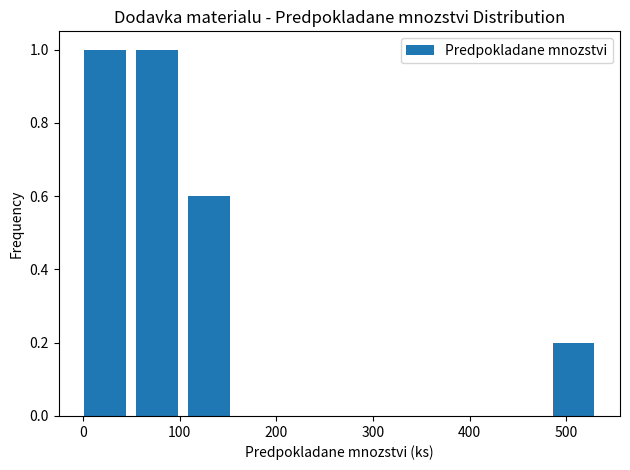

Reading left to right, transcribe this chart: for each bar, give the range it covers on the x-axis and its height. Neither the bar edges nor the heights are printed on the chart, so give them approximately, as read against the axes.

0 to 50: 1.0
50 to 110: 1.0
110 to 160: 0.6
160 to 220: 0
220 to 270: 0
270 to 320: 0
320 to 380: 0
380 to 430: 0
430 to 490: 0
490 to 540: 0.2